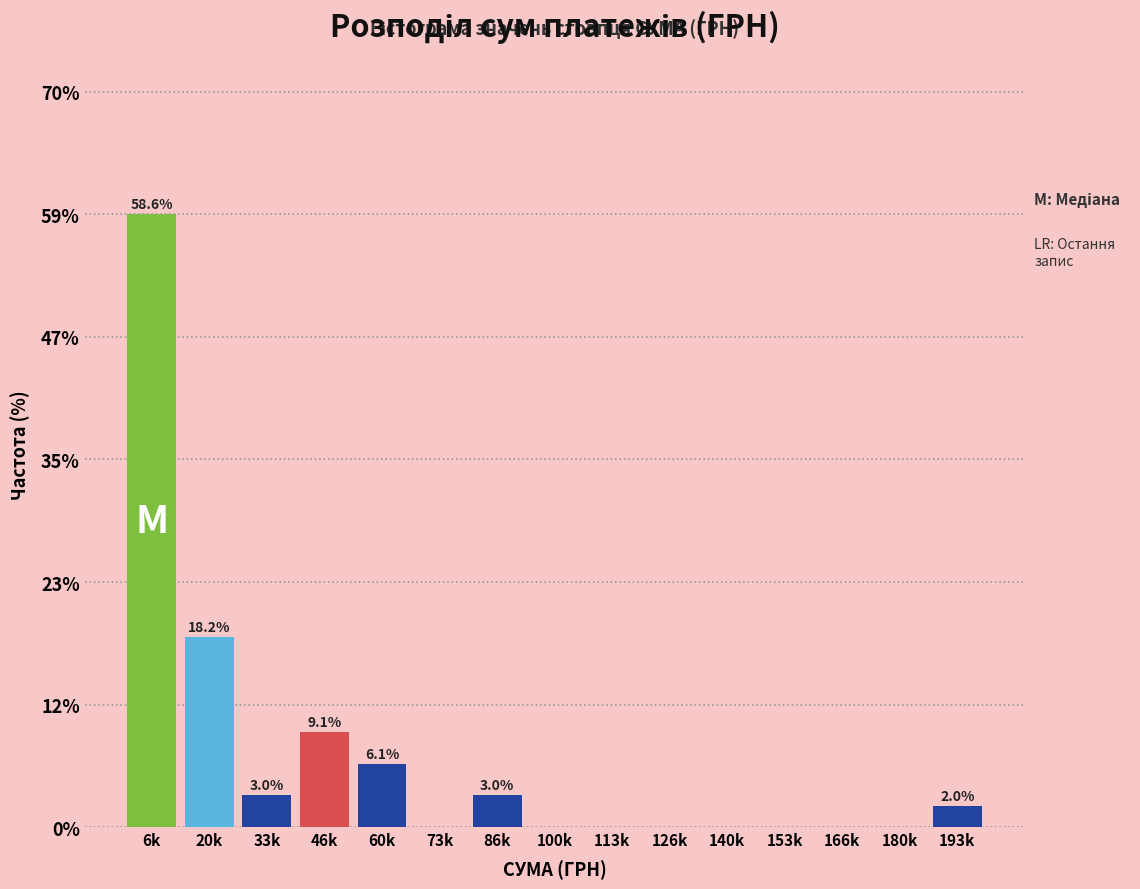

Reading left to right, transcribe all the data shown in this chart.

6k=58.6	20k=18.2	33k=3.0	46k=9.1	60k=6.1	73k=0.0	86k=3.0	100k=0.0	113k=0.0	126k=0.0	140k=0.0	153k=0.0	166k=0.0	180k=0.0	193k=2.0